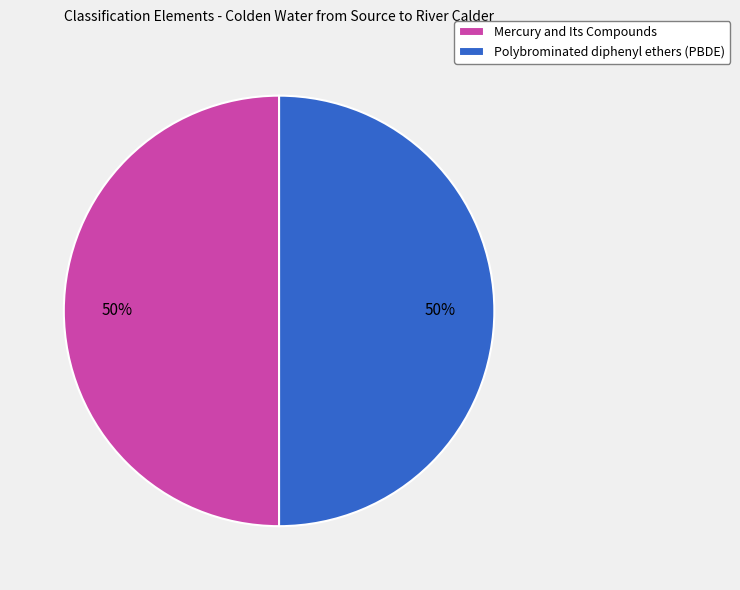

Do Mercury and Its Compounds and Polybrominated diphenyl ethers (PBDE) together represent more than half of the pie?

Yes